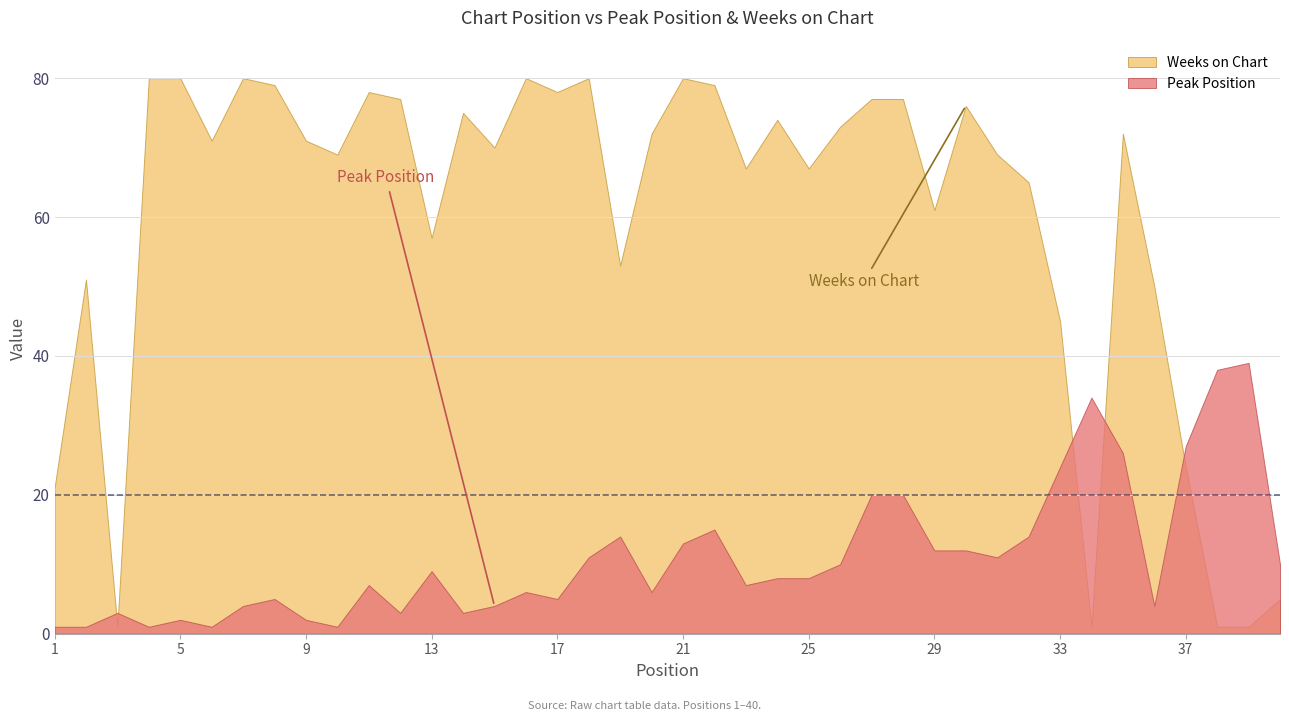

At which category does Peak Position reach its first local peak?

3